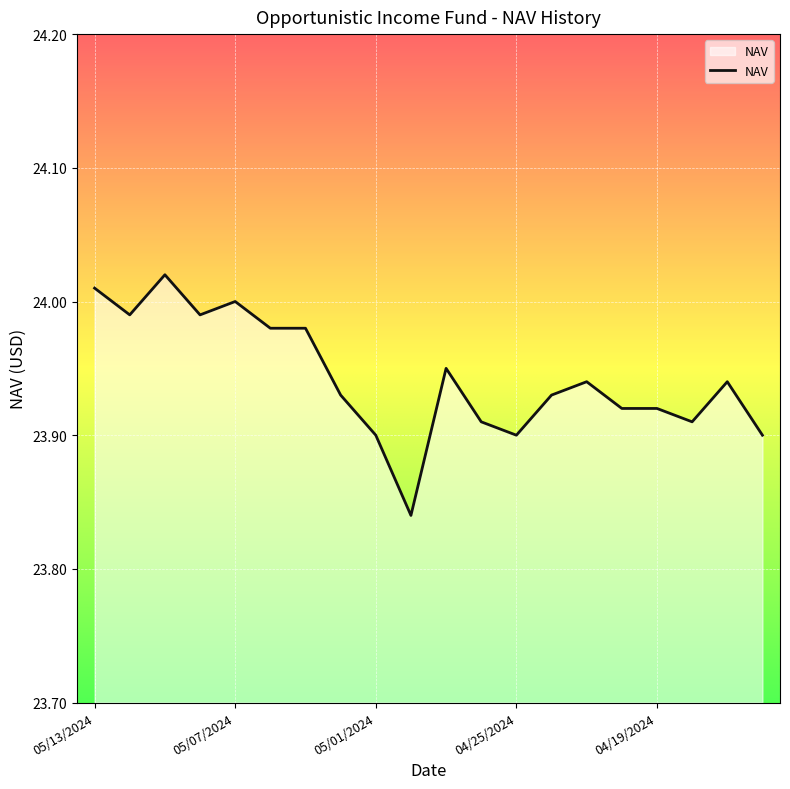

How many lines are shown in the chart?

1